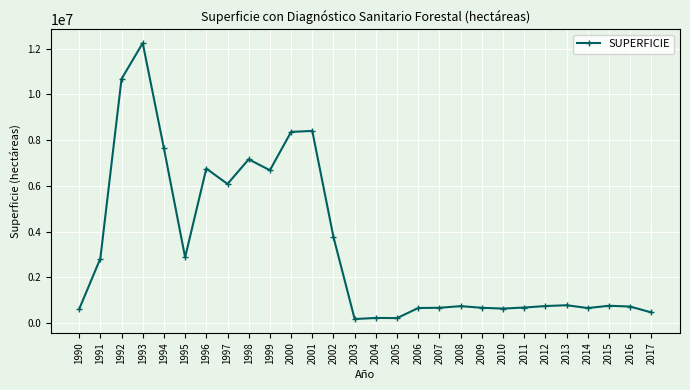

Read the value at 1998, to the nearest 100.

7162300